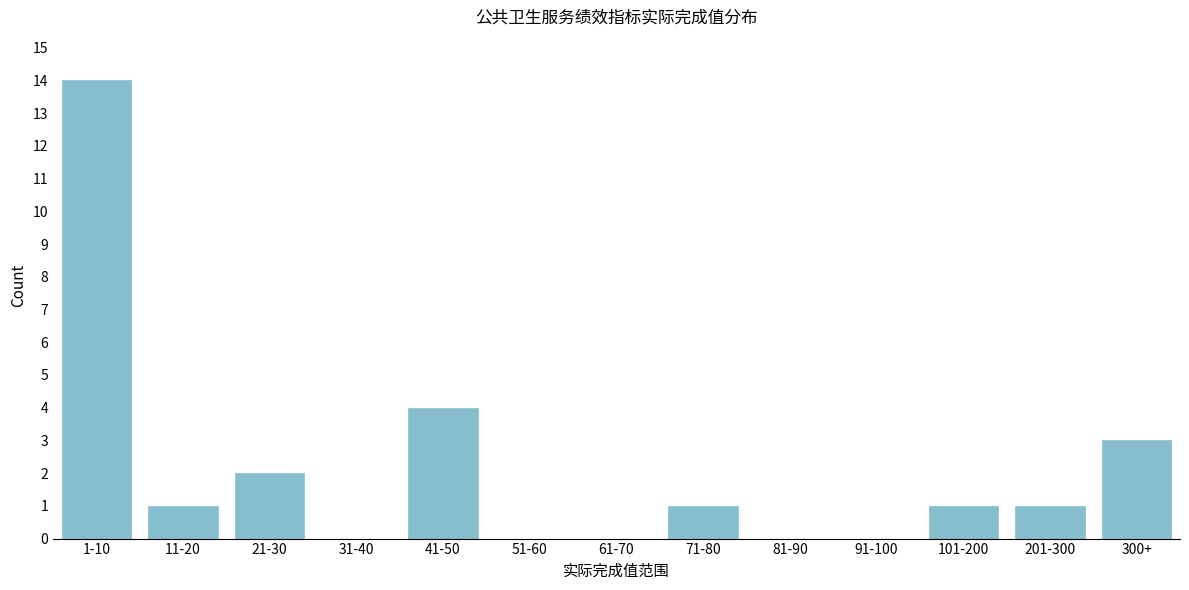

Reading left to right, extract all data points from this chart.

1-10=14	11-20=1	21-30=2	31-40=0	41-50=4	51-60=0	61-70=0	71-80=1	81-90=0	91-100=0	101-200=1	201-300=1	300+=3